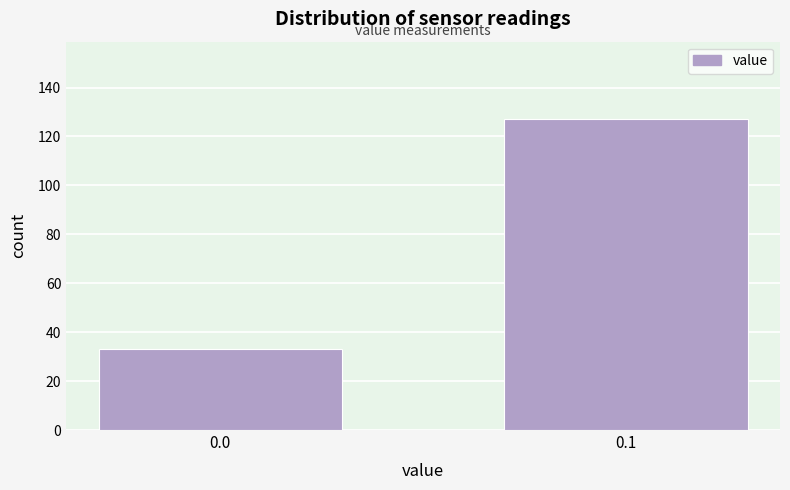

Reading right to left, extract all data points from this chart.

127	33